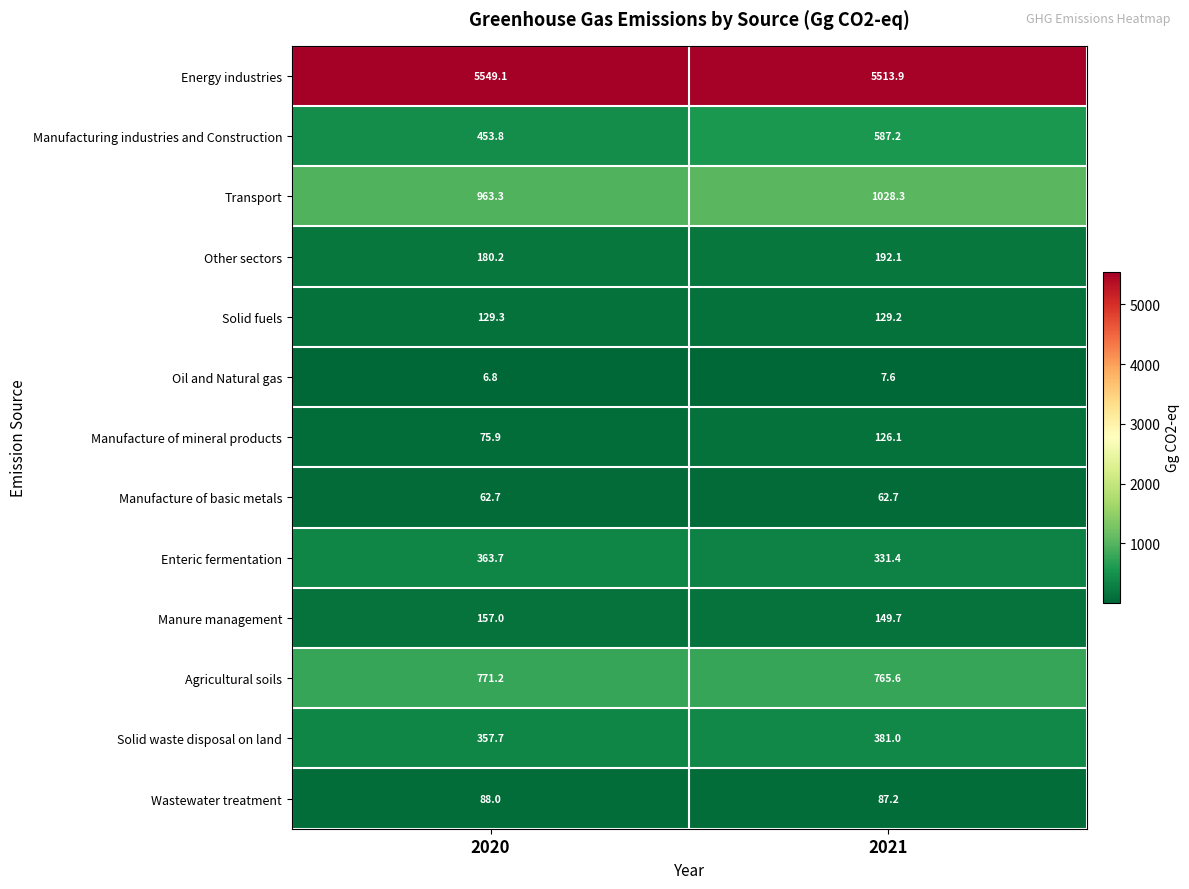

Read the Other sectors value at 2020.

180.2